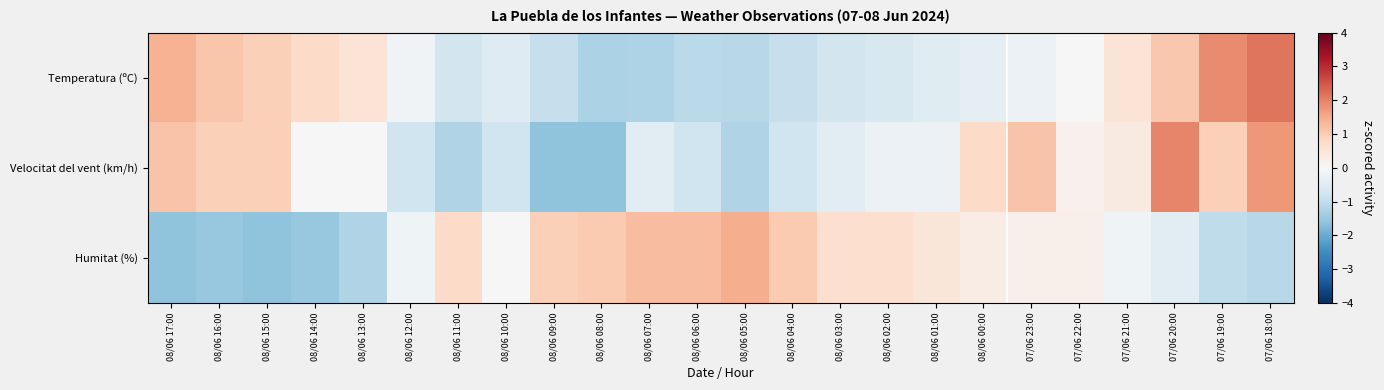

At which category is the sum across all series the highest?

07/06 18:00